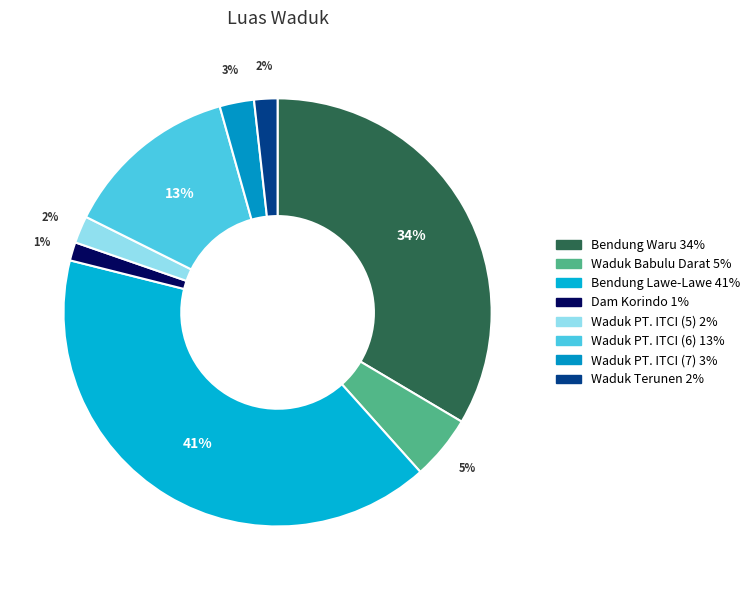

Does Bendung Waru account for over 50% of the chart?

No